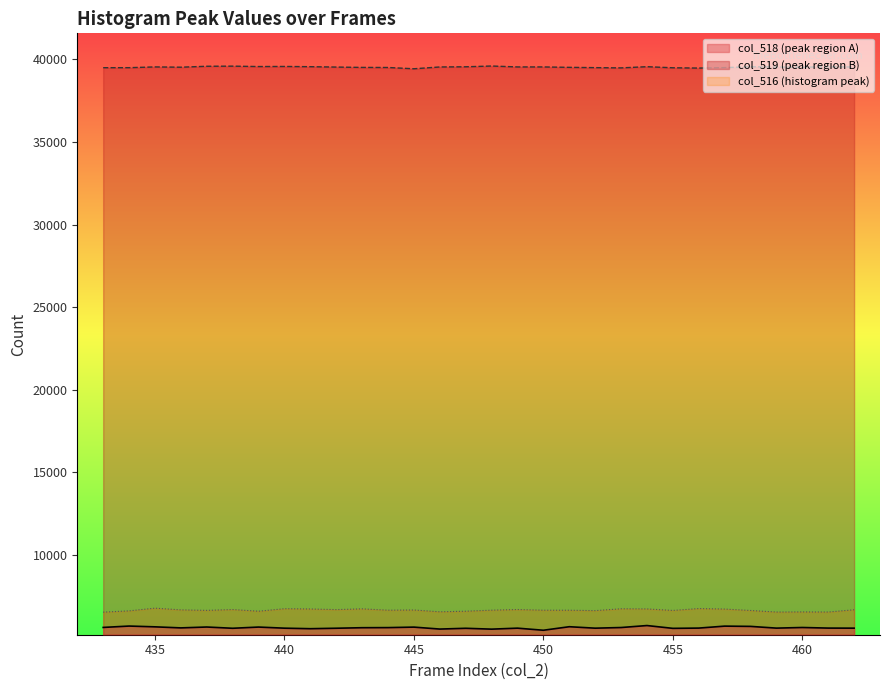

How many interior local valleys does the col_518 series have?

9